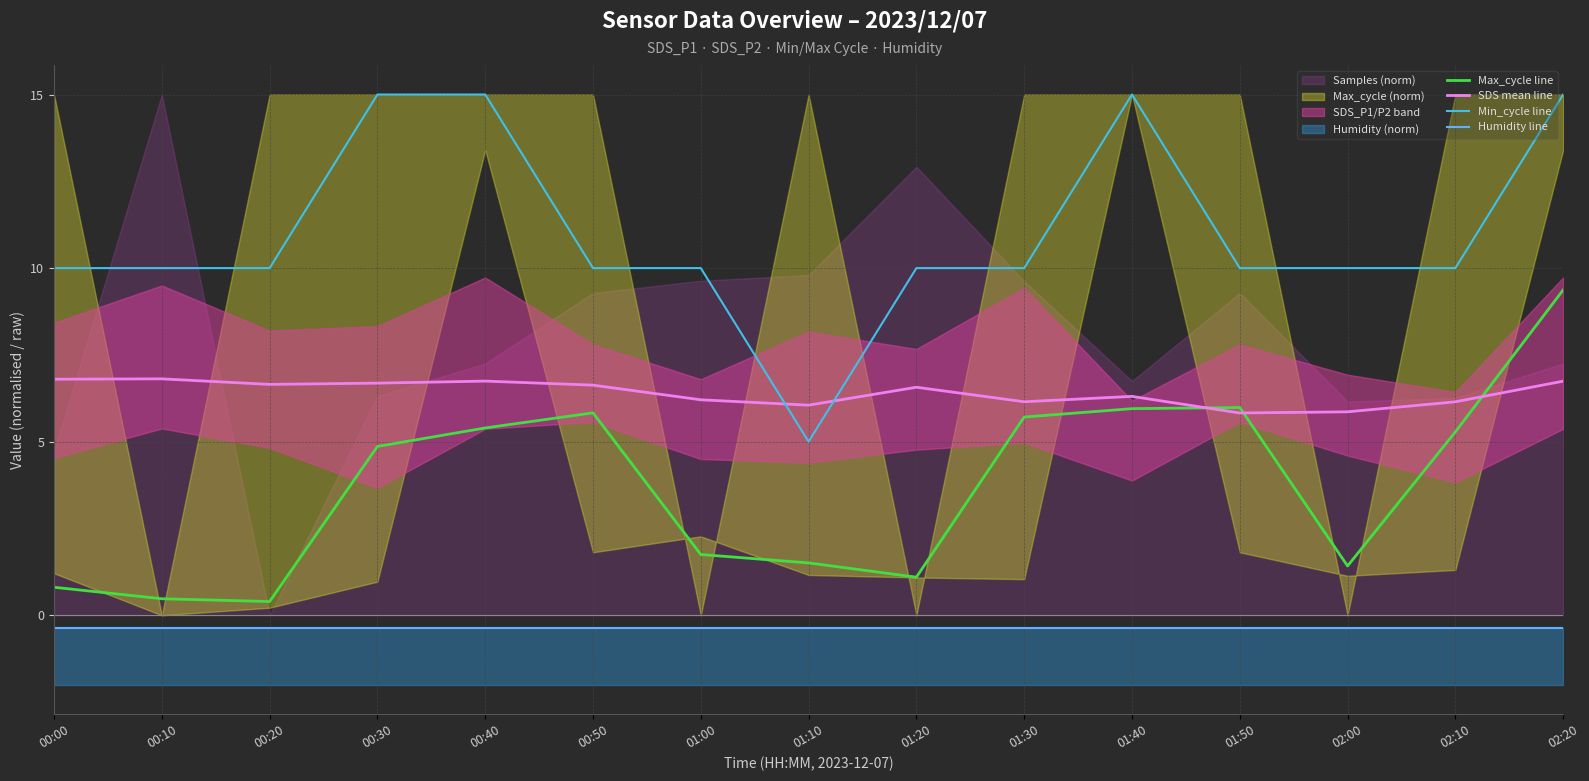

Between which two adjacent categories do Max_cycle line and SDS mean line first intersect?

01:40 and 01:50